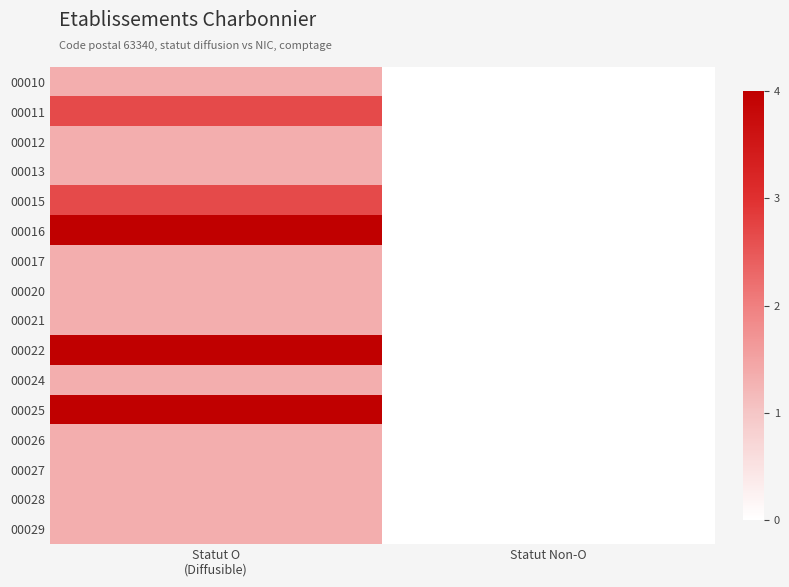

Reading left to right, list all the values displayed in this chart.

00010: Statut O
(Diffusible)=1.3	Statut Non-O=0.0
00011: Statut O
(Diffusible)=2.7	Statut Non-O=0.0
00012: Statut O
(Diffusible)=1.3	Statut Non-O=0.0
00013: Statut O
(Diffusible)=1.3	Statut Non-O=0.0
00015: Statut O
(Diffusible)=2.7	Statut Non-O=0.0
00016: Statut O
(Diffusible)=4.0	Statut Non-O=0.0
00017: Statut O
(Diffusible)=1.3	Statut Non-O=0.0
00020: Statut O
(Diffusible)=1.3	Statut Non-O=0.0
00021: Statut O
(Diffusible)=1.3	Statut Non-O=0.0
00022: Statut O
(Diffusible)=4.0	Statut Non-O=0.0
00024: Statut O
(Diffusible)=1.3	Statut Non-O=0.0
00025: Statut O
(Diffusible)=4.0	Statut Non-O=0.0
00026: Statut O
(Diffusible)=1.3	Statut Non-O=0.0
00027: Statut O
(Diffusible)=1.3	Statut Non-O=0.0
00028: Statut O
(Diffusible)=1.3	Statut Non-O=0.0
00029: Statut O
(Diffusible)=1.3	Statut Non-O=0.0